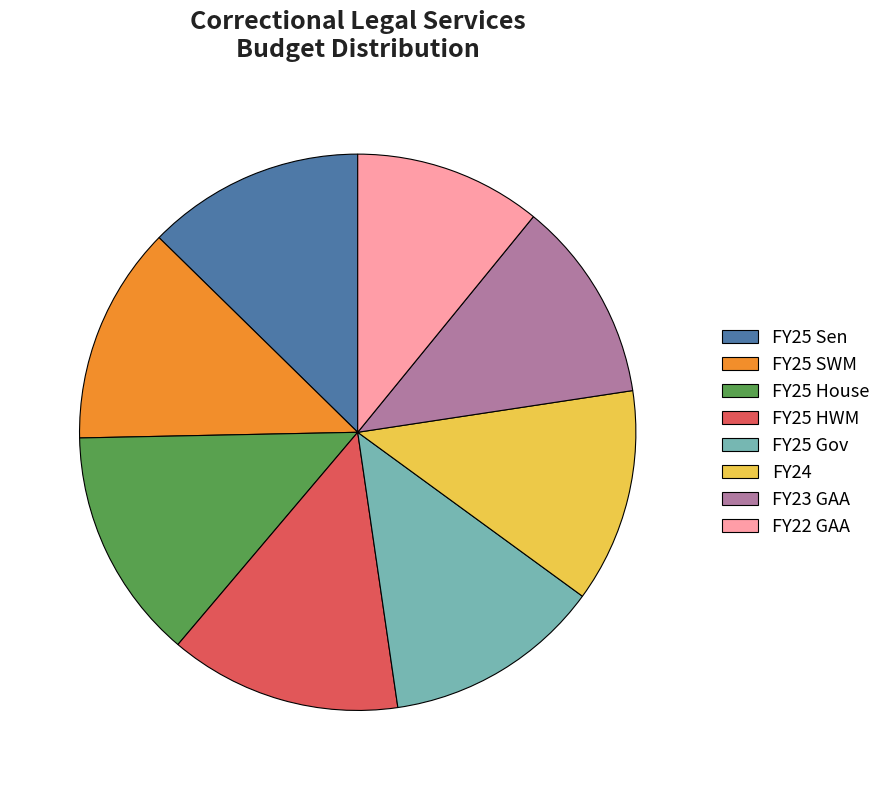

How many slices are in this pie chart?

8